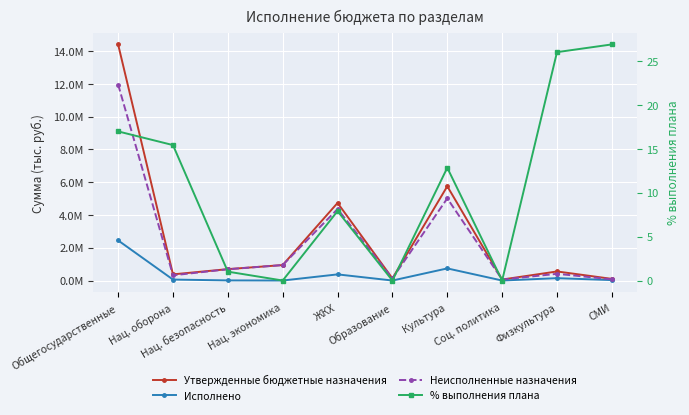

What is the sum of all Утвержденные бюджетные назначения values?

27766472.4